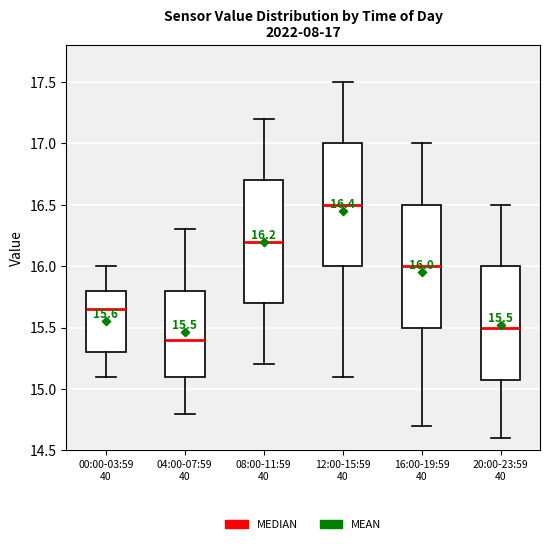

Which box has the lowest median line?

04:00-07:59 40